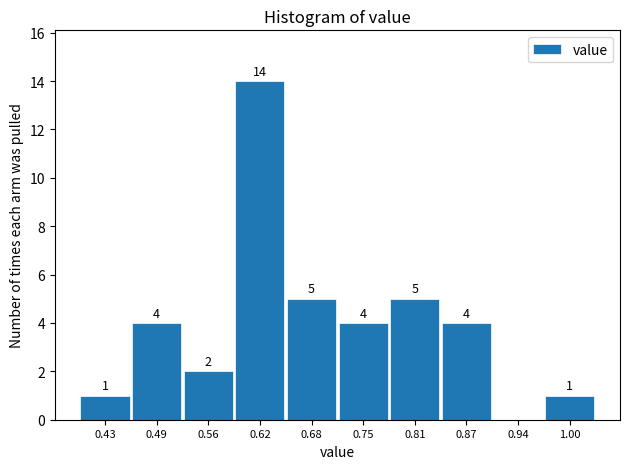

Which range on the x-axis has the tallest bar?

0.589 to 0.652